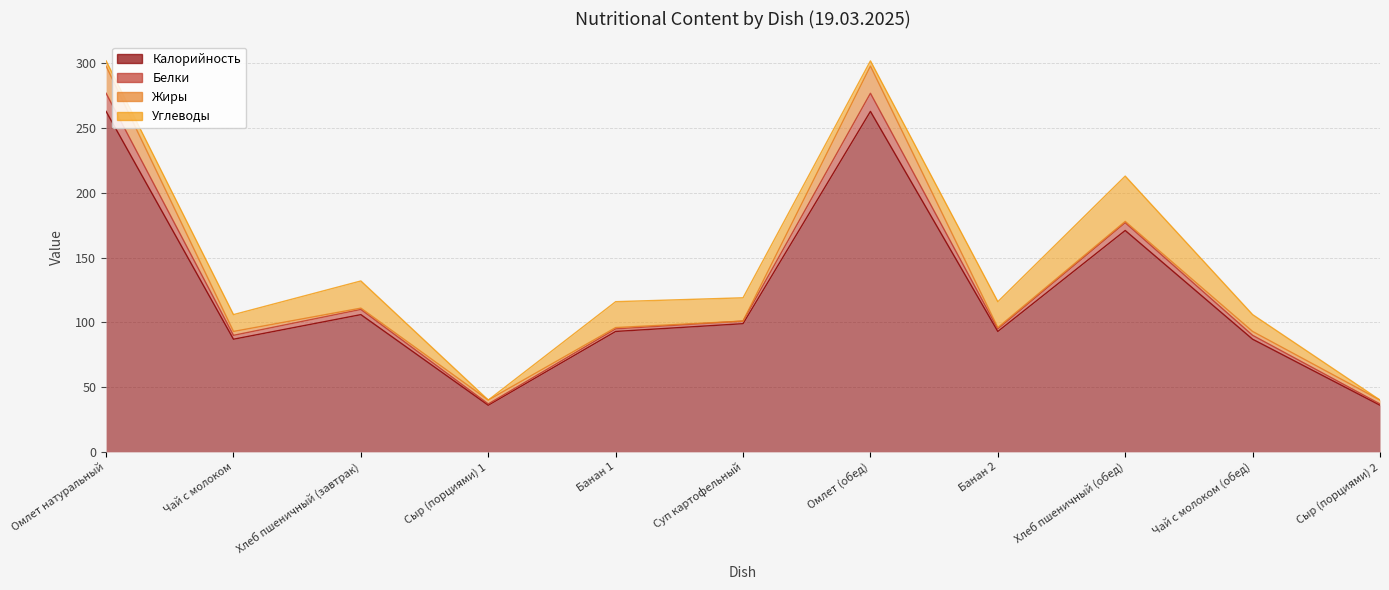

Where does the Белки series first go above 96?

Омлет натуральный